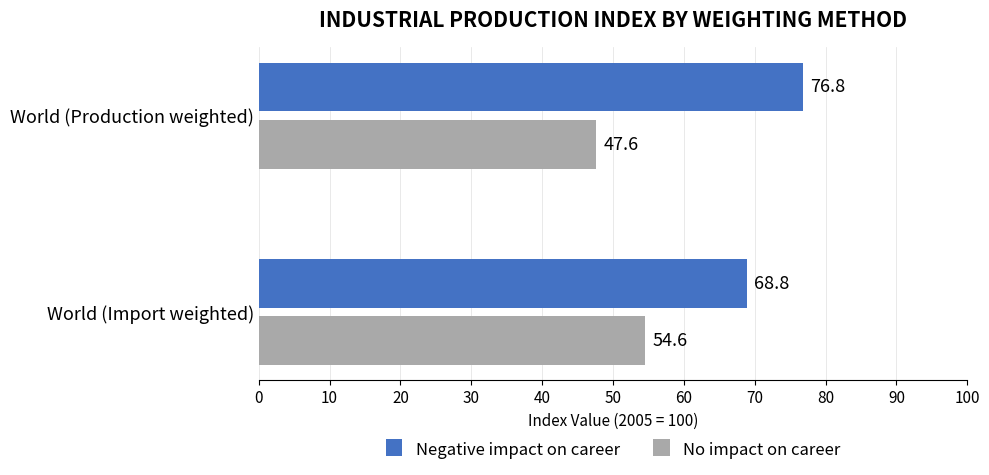

The value of No impact on career at World (Import weighted) is 54.6. True or false?

True